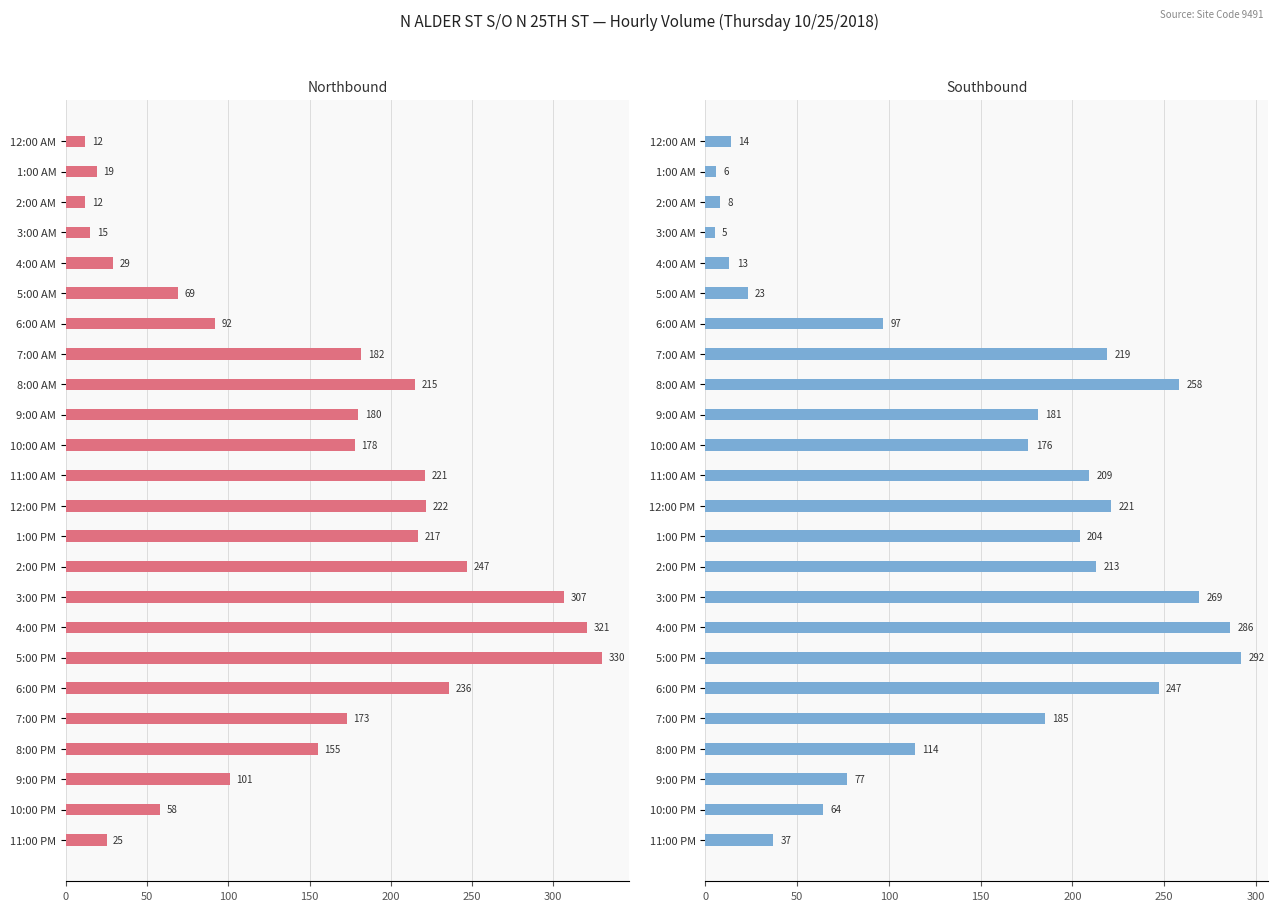

What is the highest value of the SB series?

292